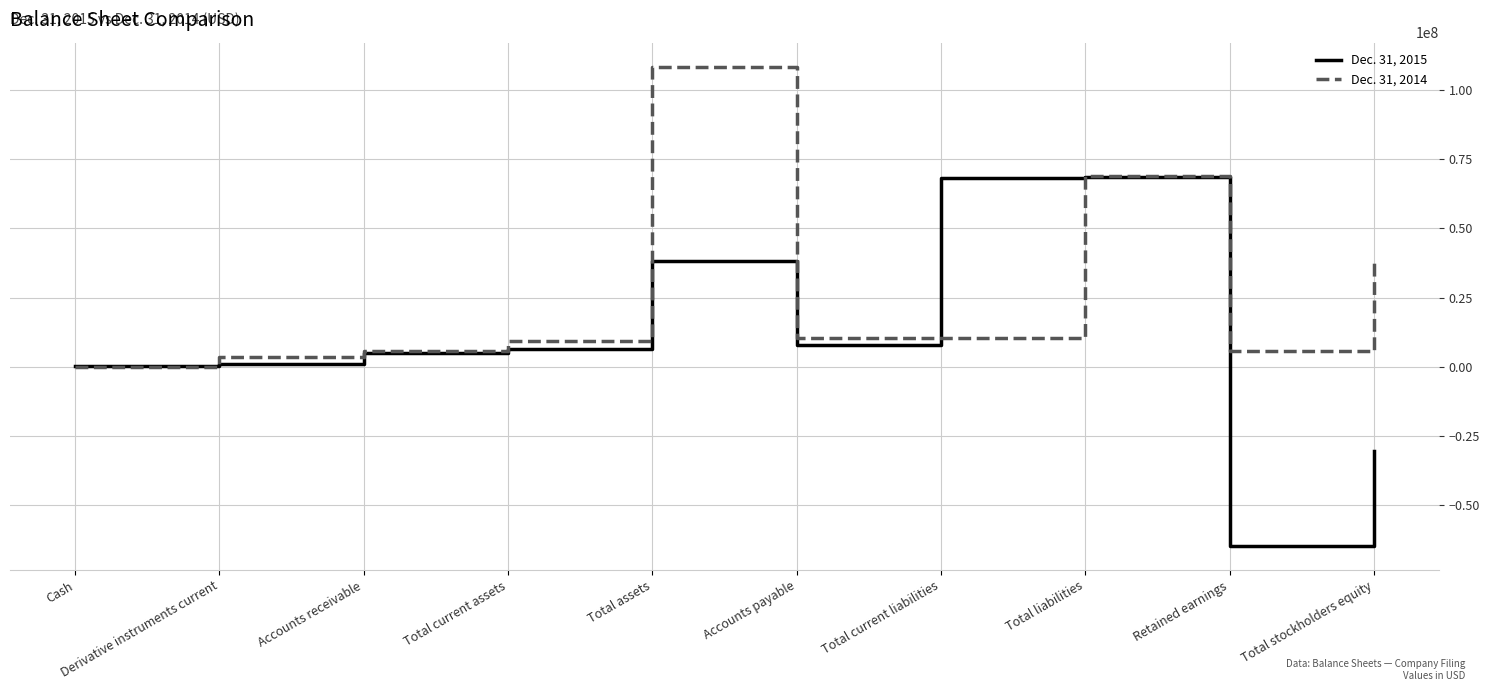

The value of Dec. 31, 2014 at Accounts receivable is 5740171. True or false?

True